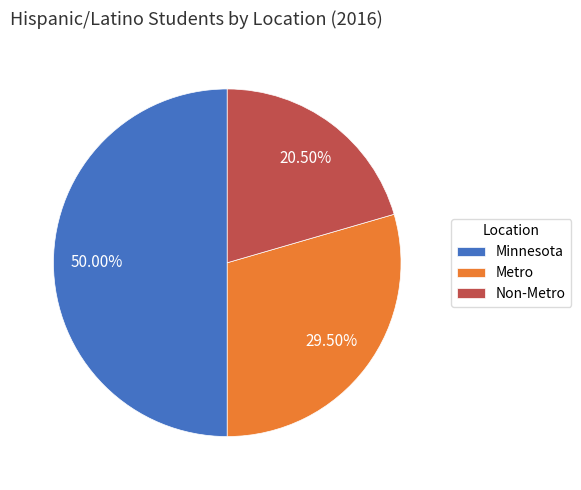

The Minnesota slice represents 36% of the pie. True or false?

False